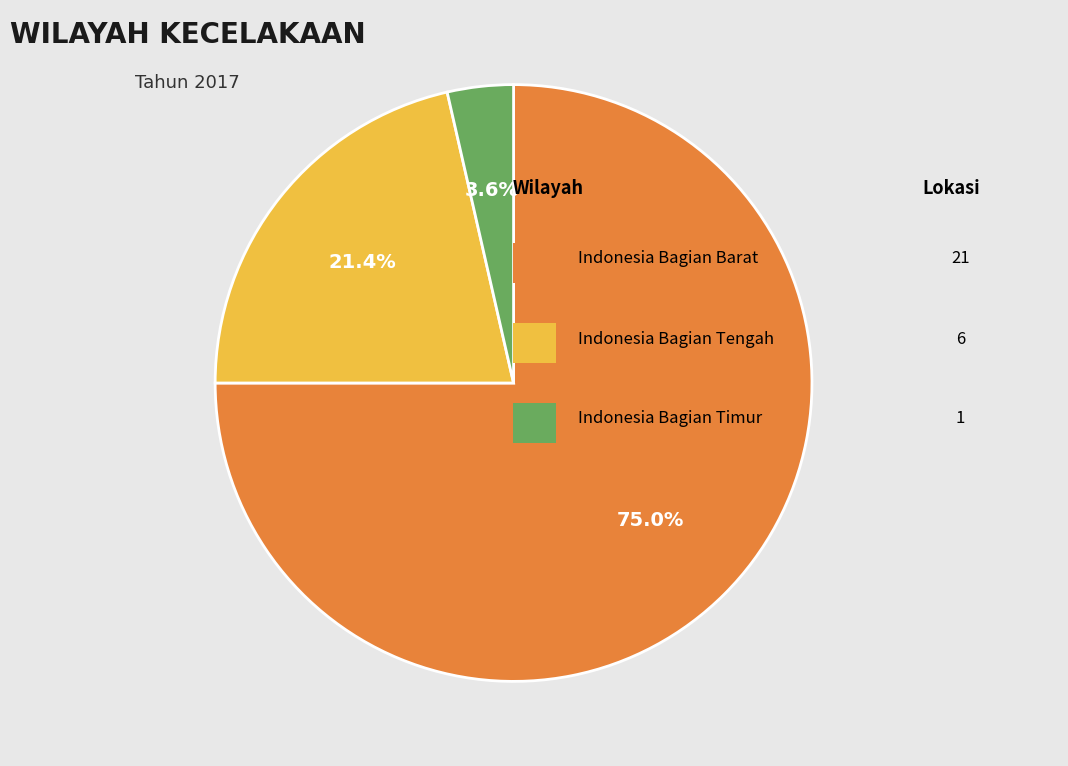

Does any single category account for the majority?

Yes